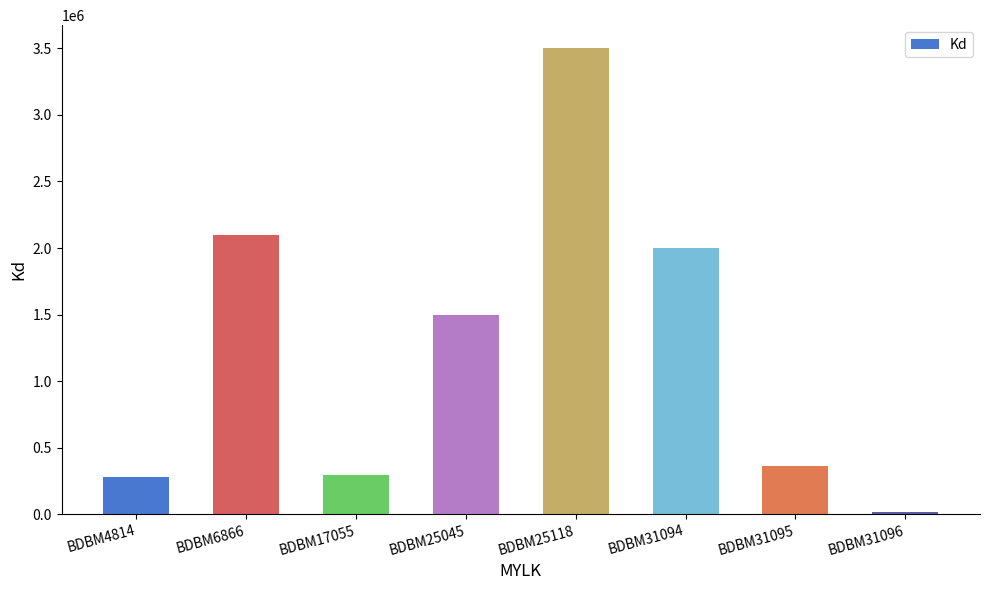

What is the change in value from BDBM25118 to BDBM31096?

-3485000